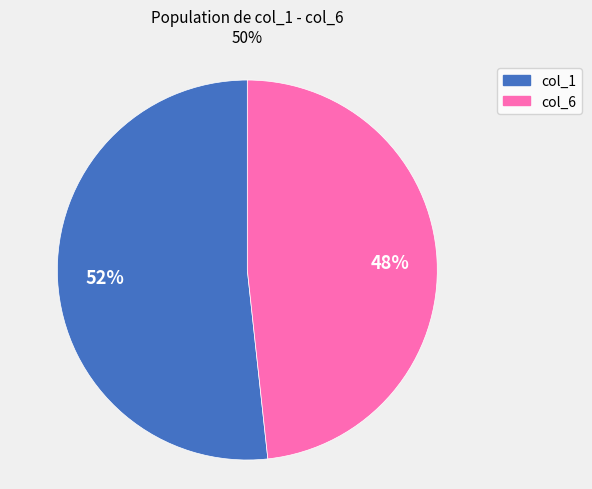

What percentage is the col_6 slice, to the nearest percent?

48%